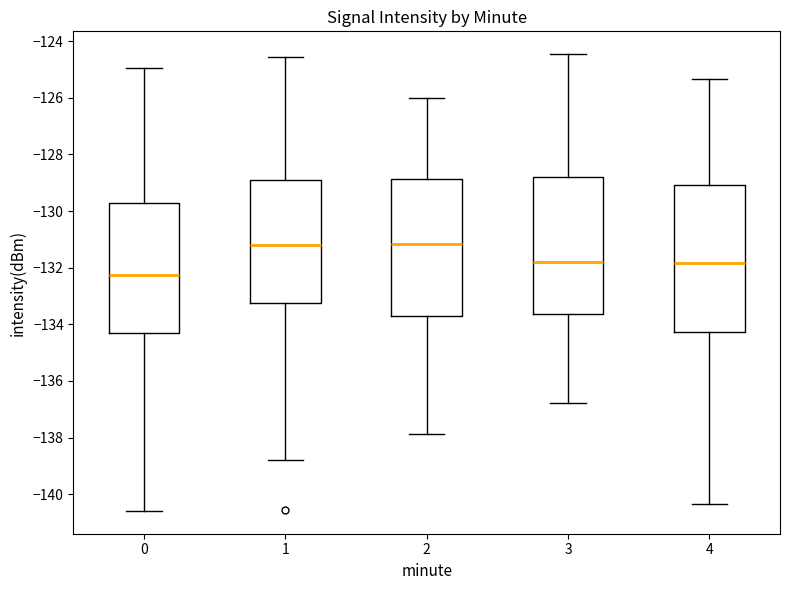

Reading left to right, transcribe this box plot: for each box, give where its median line is, the range the box spans, and where its two whiskers end, as read against the y-axis. The values are not printed on the chart, so give them approximately, as read against the axis.

0: median -132.2, box -134.4 to -129.8, whiskers -140.6 to -125.0
1: median -131.2, box -133.2 to -129.0, whiskers -138.8 to -124.6
2: median -131.2, box -133.8 to -128.8, whiskers -137.8 to -126.0
3: median -131.8, box -133.6 to -128.8, whiskers -136.8 to -124.4
4: median -131.8, box -134.2 to -129.0, whiskers -140.4 to -125.4